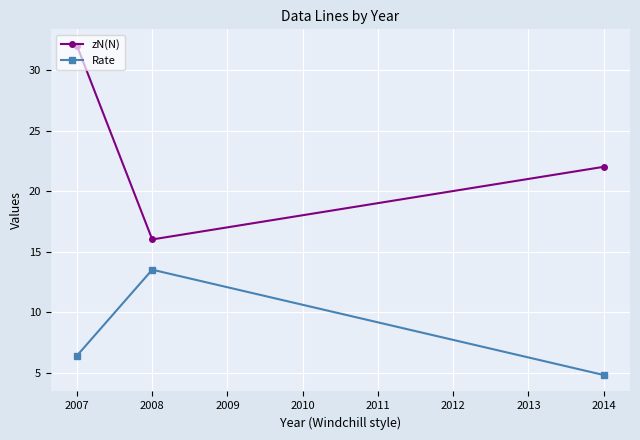

What is the sum of all zN(N) values?

70.0